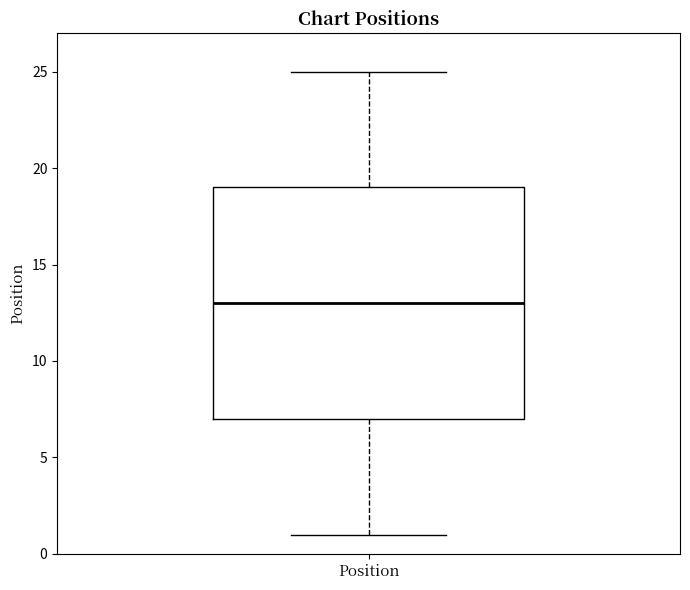

Read this box plot against the y-axis: the position of the median line, the range covered by the box, and the ends of both whiskers. The values are not printed on the chart, so give them approximately, as read against the axis.

median 13, box 7 to 19, whiskers 1 to 25